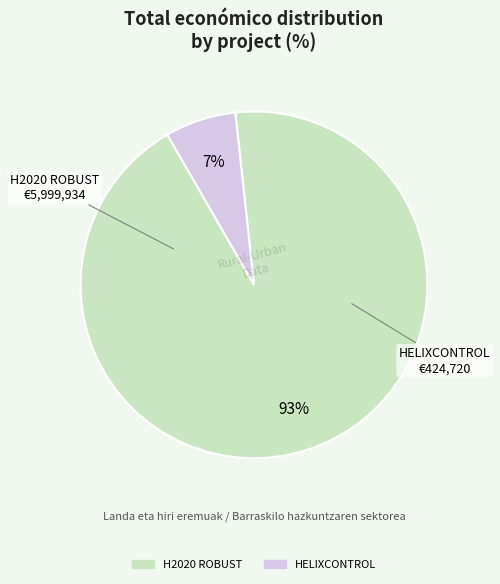

Count the number of slices in the pie.

2